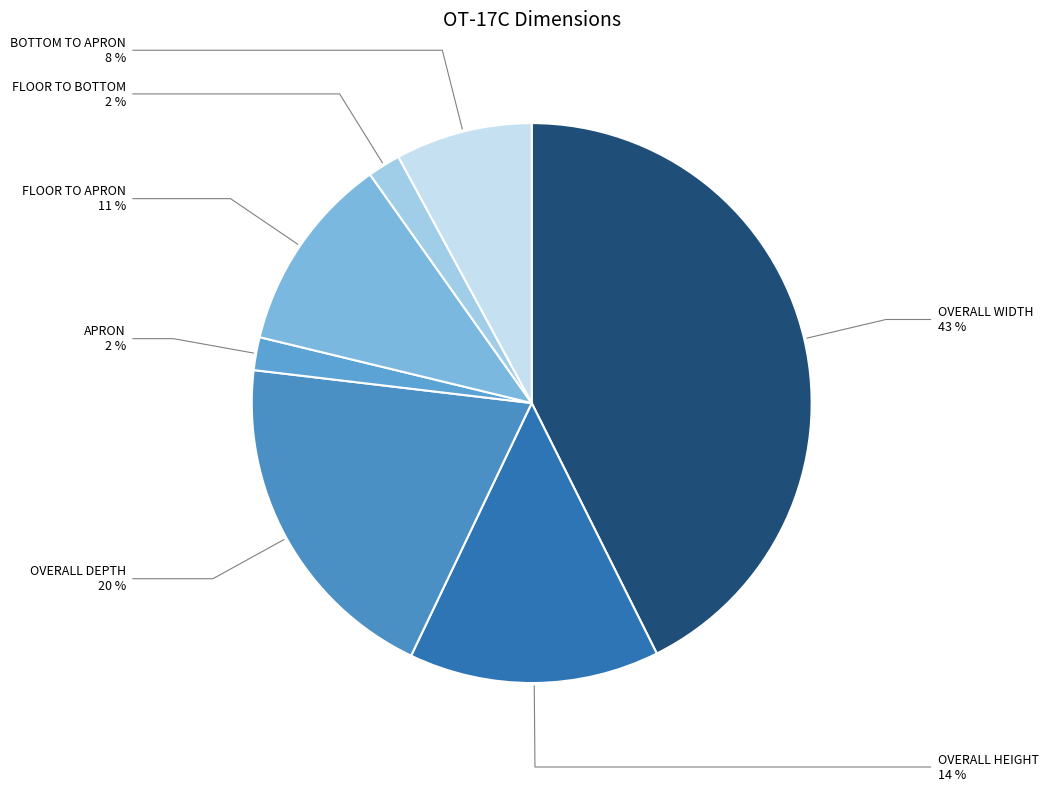

The OVERALL WIDTH slice represents 52% of the pie. True or false?

False